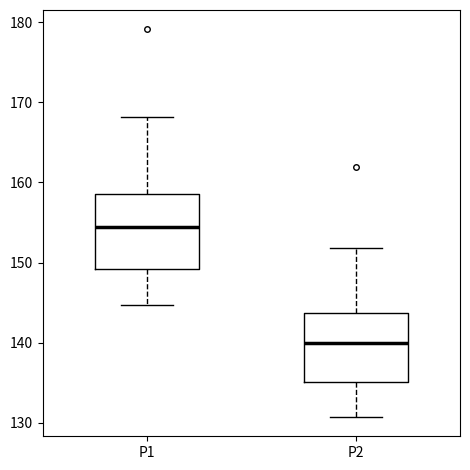

Reading left to right, read every box against the y-axis: the position of its median line, the range the box covers, and the ends of its whiskers. The values are not printed on the chart, so give them approximately, as read against the axis.

P1: median 154, box 149 to 159, whiskers 145 to 168
P2: median 140, box 135 to 144, whiskers 131 to 152